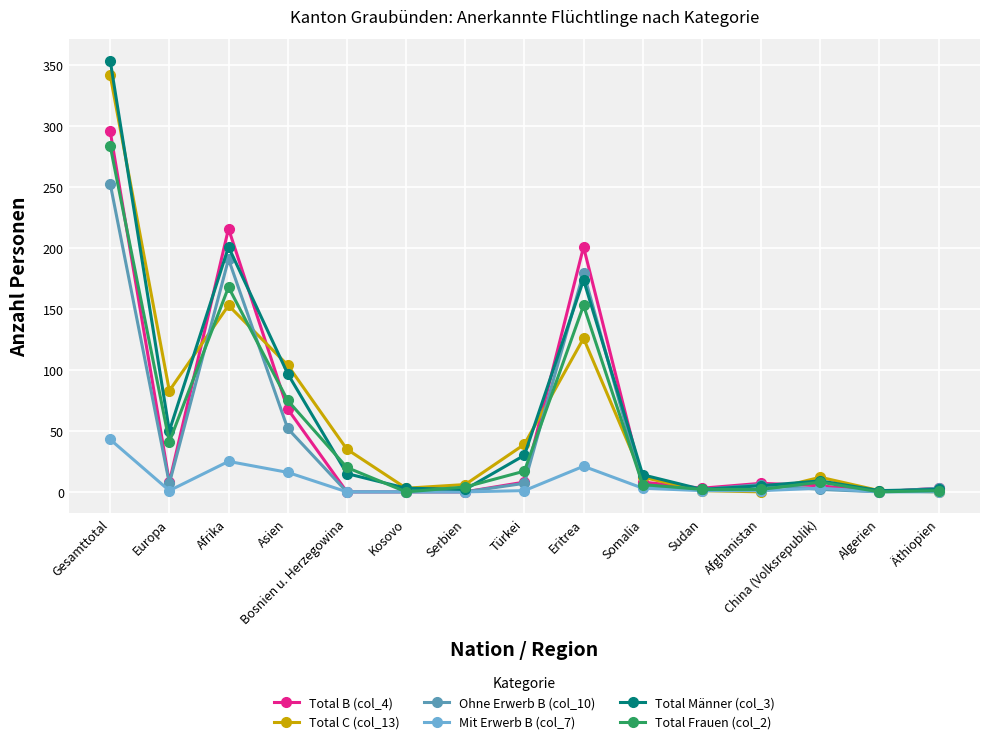

Between Eritrea and Äthiopien, which series saw the biggest shift?

Total B (col_4)